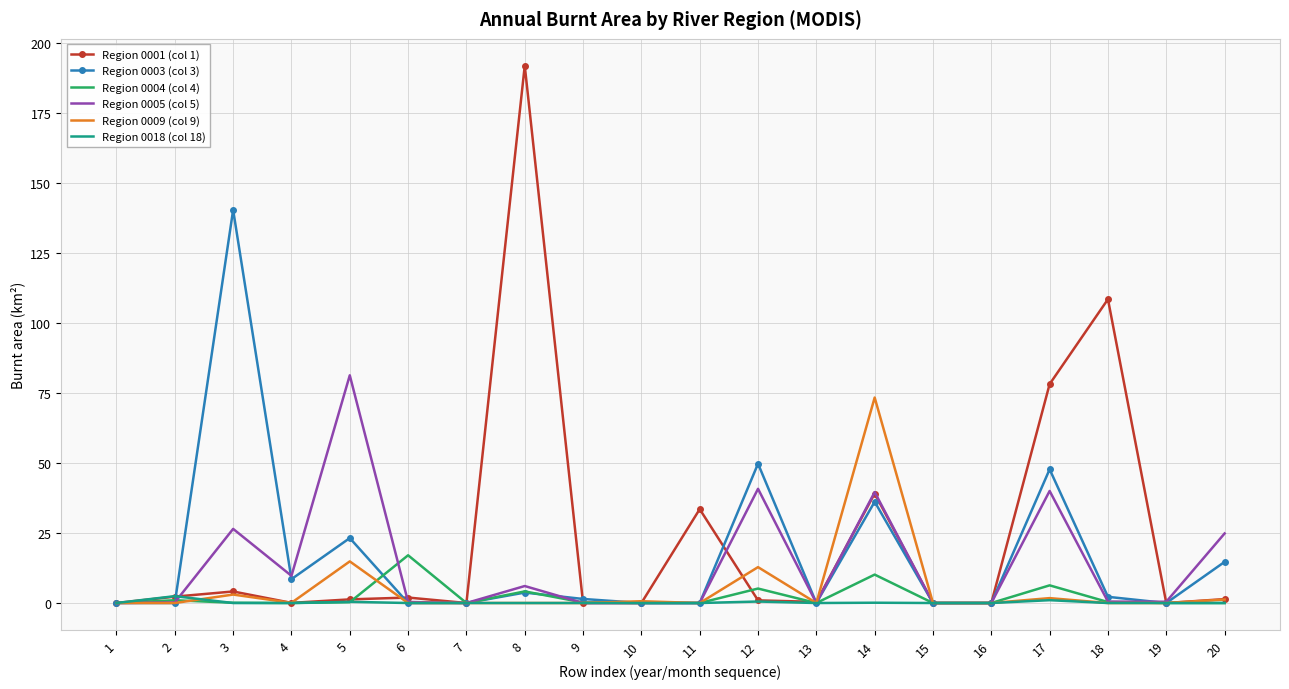

The value of Region 0004 (col 4) at 5 is 0.3. True or false?

True